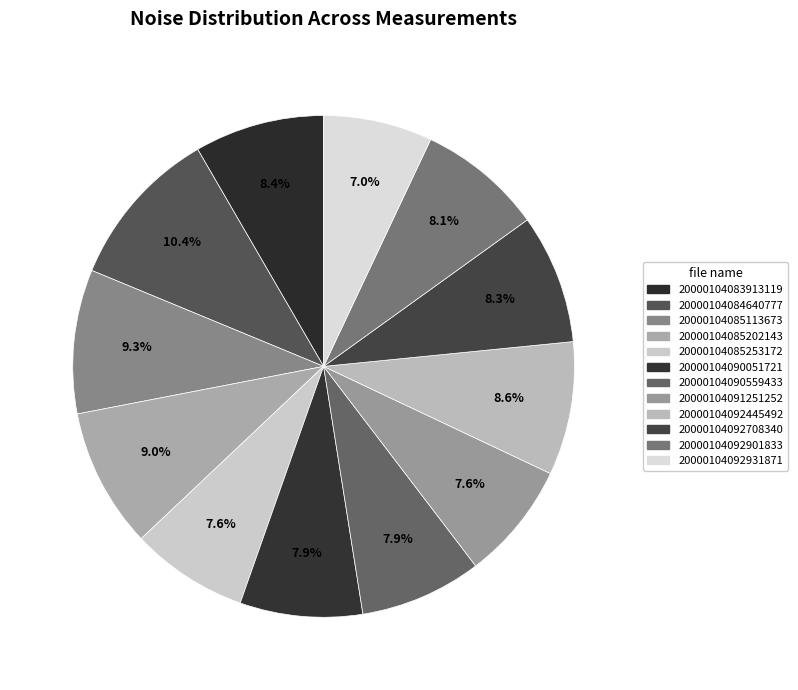

How many slices are in this pie chart?

12